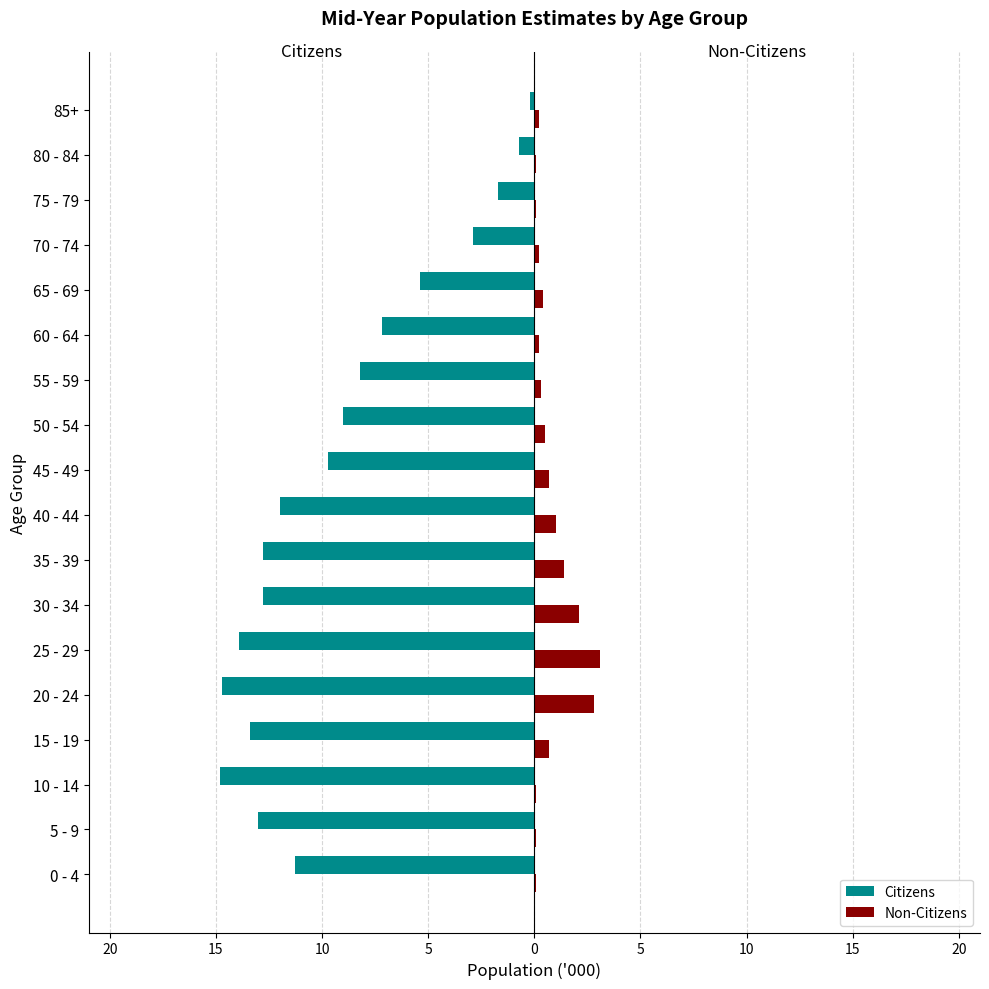

What is the minimum value shown in the chart?

-14.8